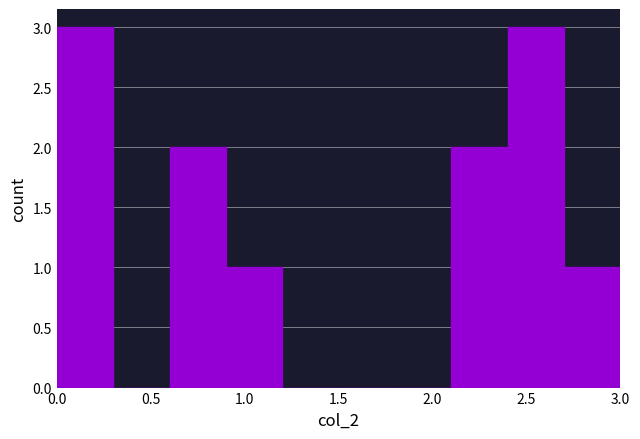

Reading left to right, transcribe this chart: for each bar, give the range it covers on the x-axis and its height. The values are not printed on the chart, so give them approximately, as read against the axis.

0.0 to 0.3: 3
0.3 to 0.6: 0
0.6 to 0.9: 2
0.9 to 1.2: 1
1.2 to 1.5: 0
1.5 to 1.8: 0
1.8 to 2.1: 0
2.1 to 2.4: 2
2.4 to 2.7: 3
2.7 to 3.0: 1